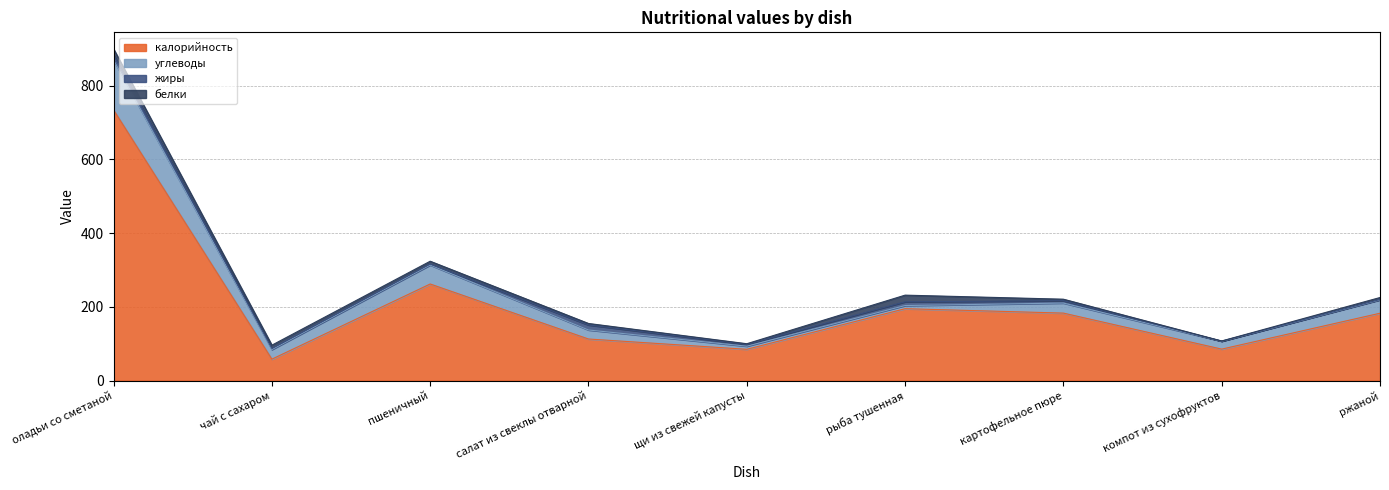

True or false: калорийность and углеводы intersect in this chart.

False